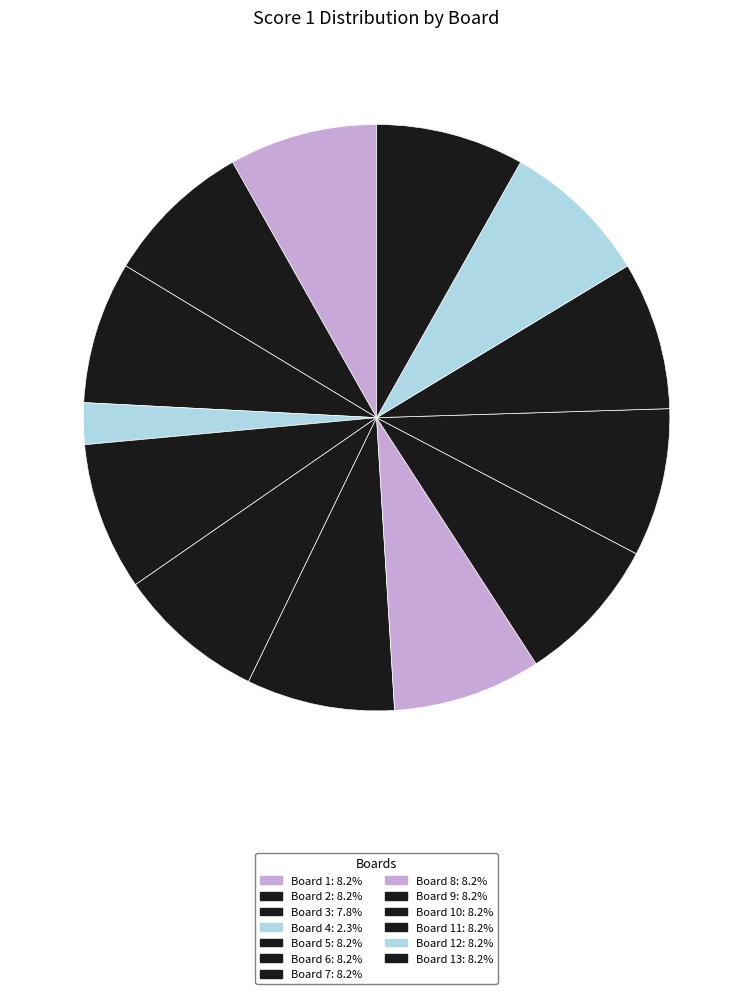

How many segments does this pie chart have?

13